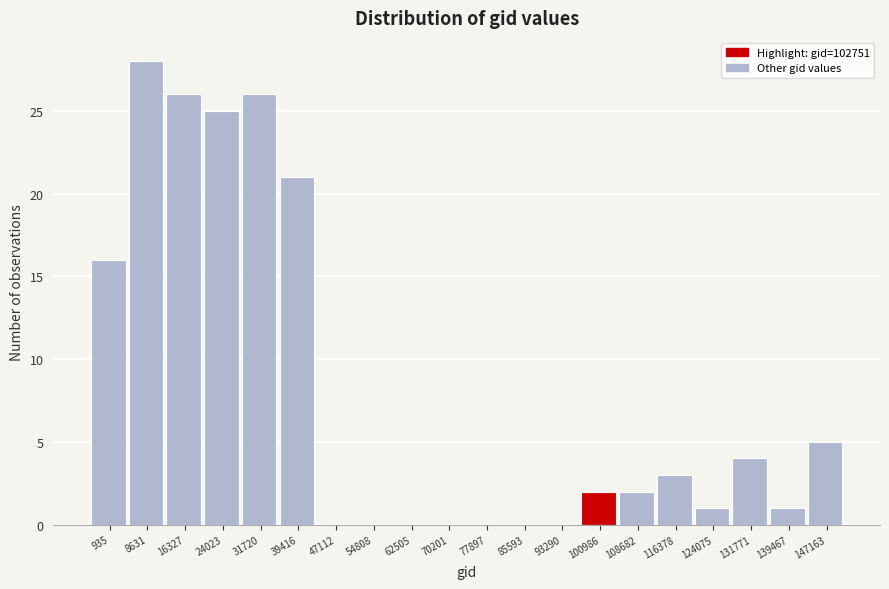

Reading left to right, transcribe all the data shown in this chart.

935=16	8631=28	16327=26	24023=25	31720=26	39416=21	47112=0	54808=0	62505=0	70201=0	77897=0	85593=0	93290=0	100986=2	108682=2	116378=3	124075=1	131771=4	139467=1	147163=5